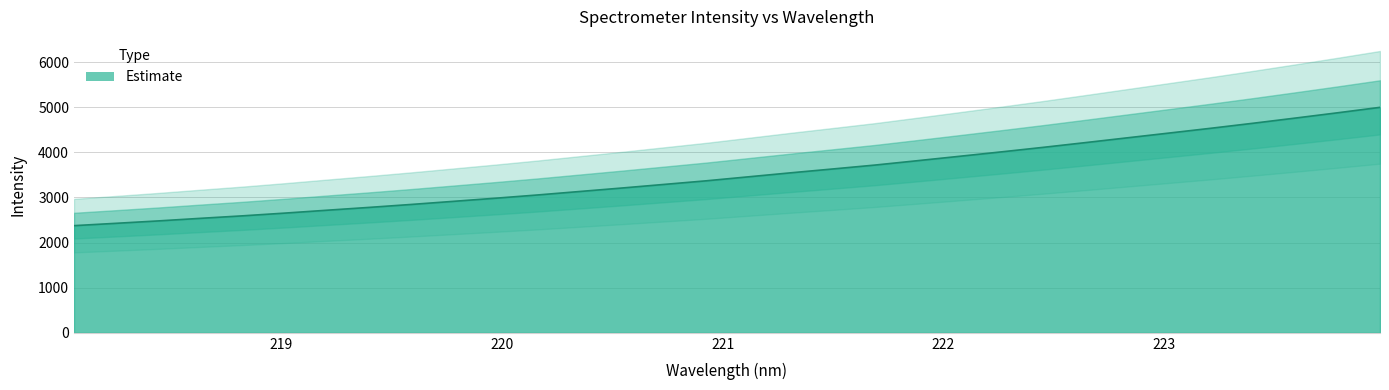

Reading left to right, list all the values displayed in this chart.

2374.7	2426.7	2479.8	2536.8	2592.2	2652.8	2716.5	2779.2	2844.7	2913.5	2982.9	3055.1	3132.0	3209.0	3288.7	3368.7	3456.9	3545.3	3630.7	3717.0	3813.1	3910.7	4009.2	4110.1	4215.0	4321.5	4428.0	4535.0	4645.8	4760.2	4876.8	4996.5